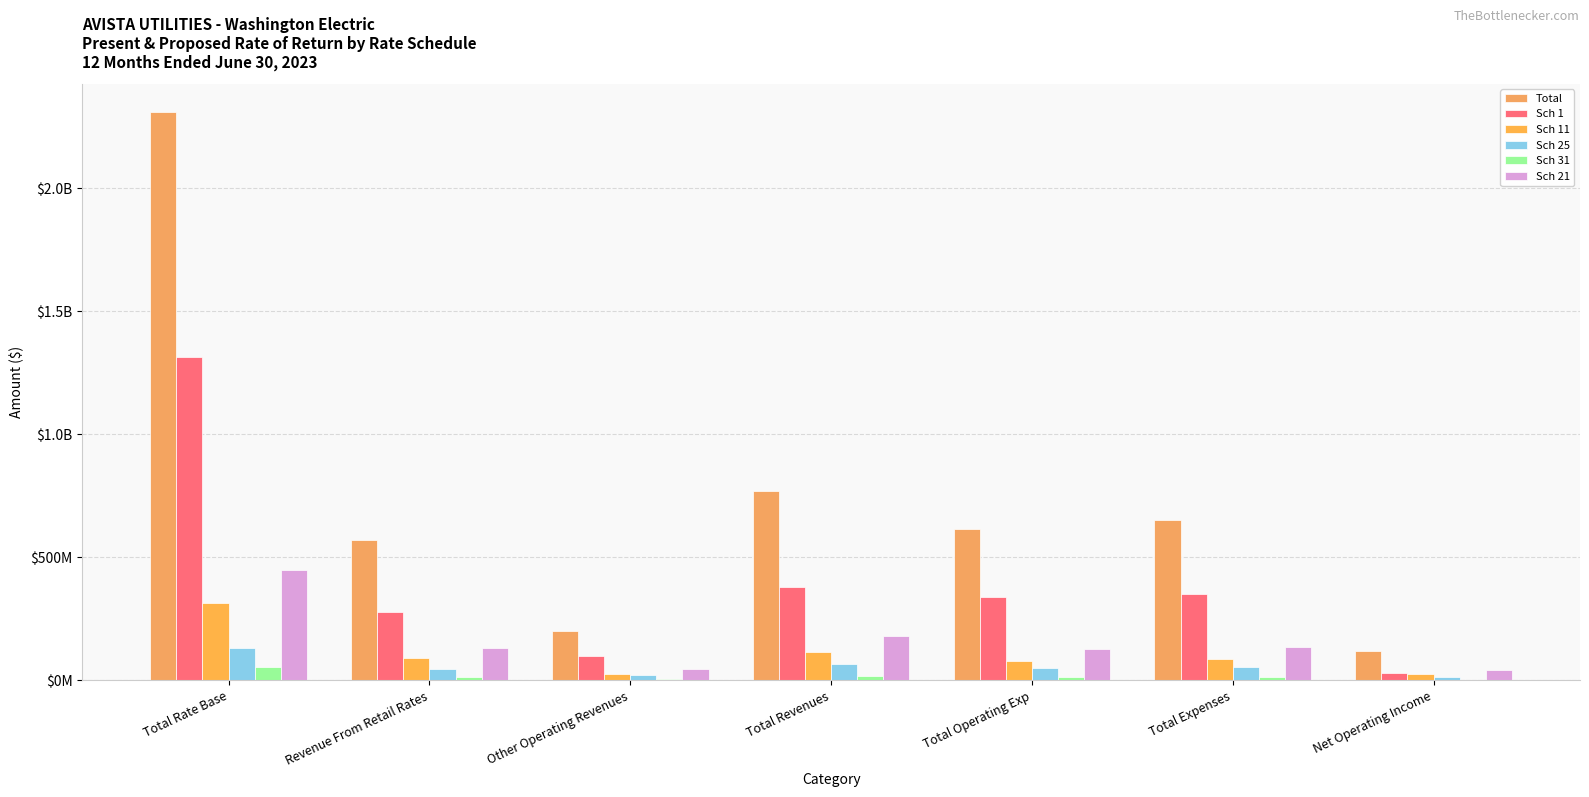

List the labels in order of Sch 25 value, smallest first.

Net Operating Income, Other Operating Revenues, Revenue From Retail Rates, Total Operating Exp, Total Expenses, Total Revenues, Total Rate Base